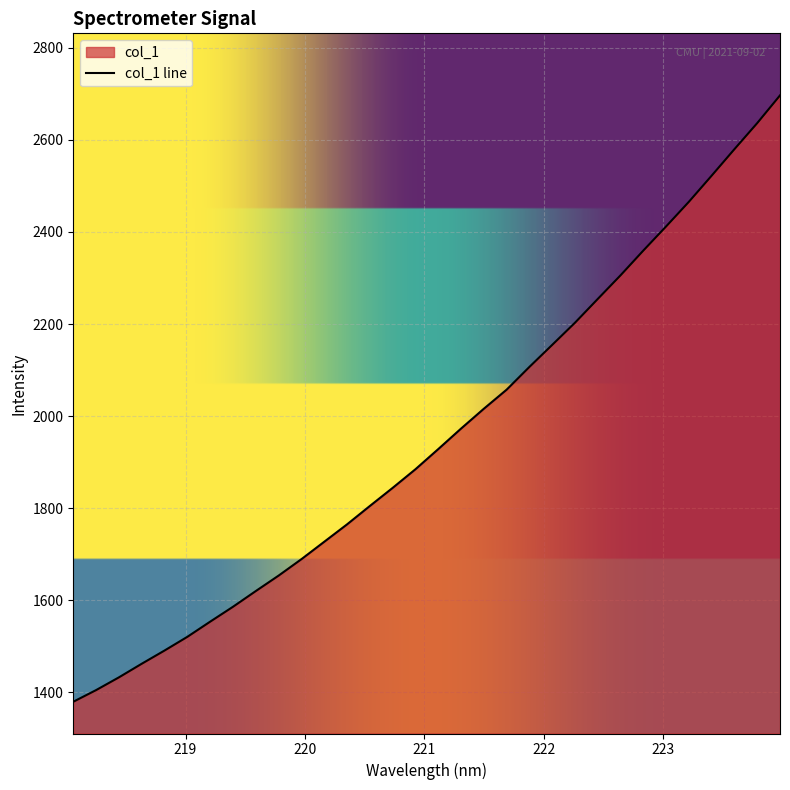

What is the change in value from 220.7354 to 221.1174?

+84.2